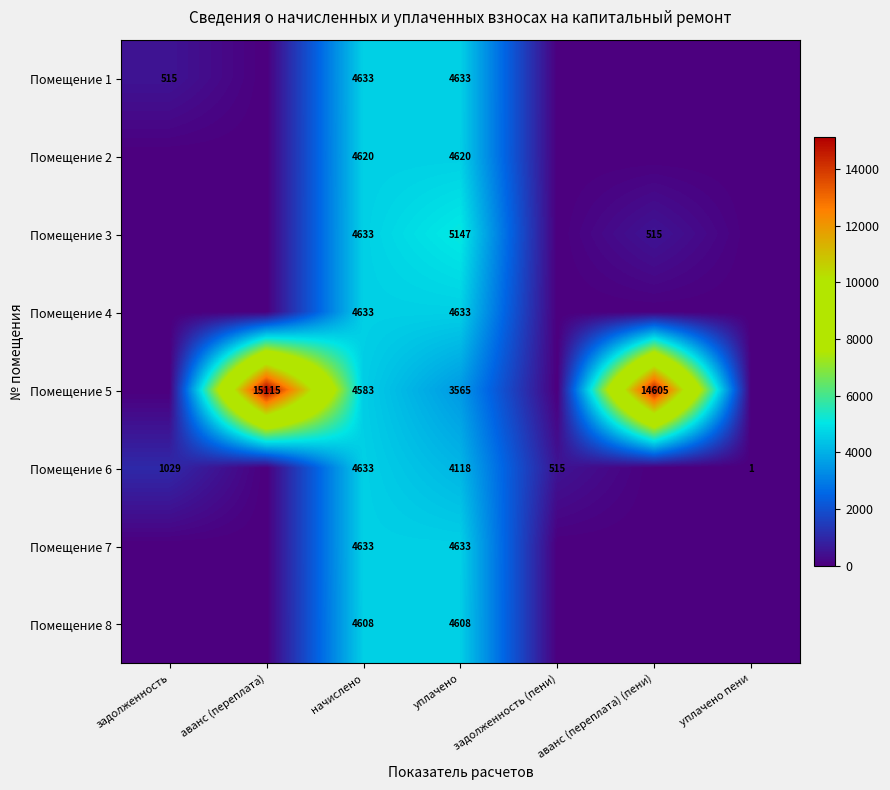

What is the total value across all series at начислено?

36976